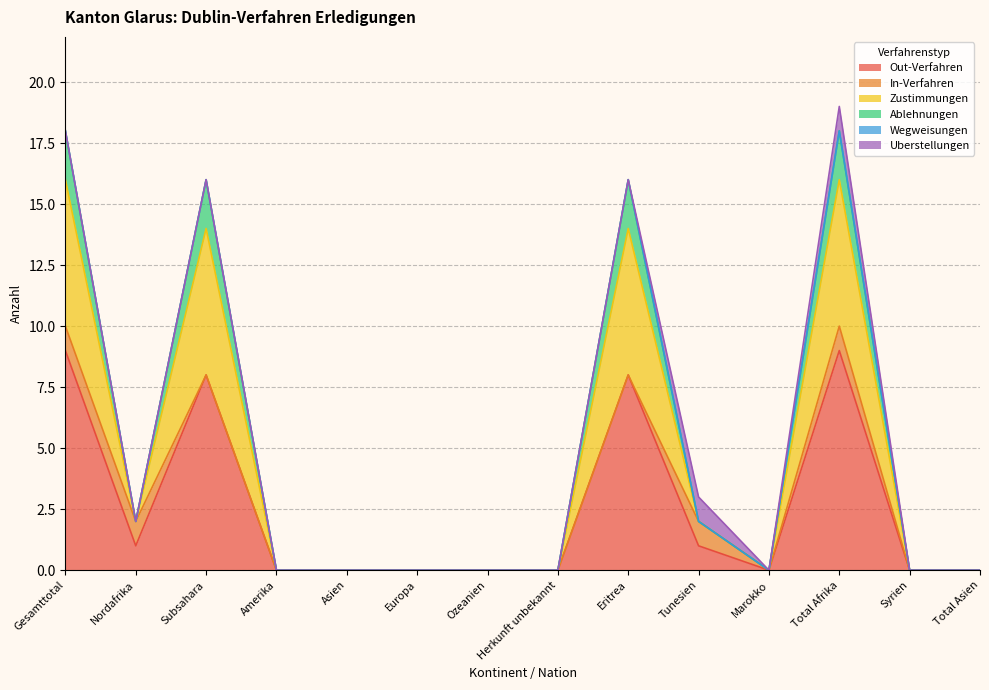

Is it true that Ablehnungen equals 30 at Gesamttotal?

False